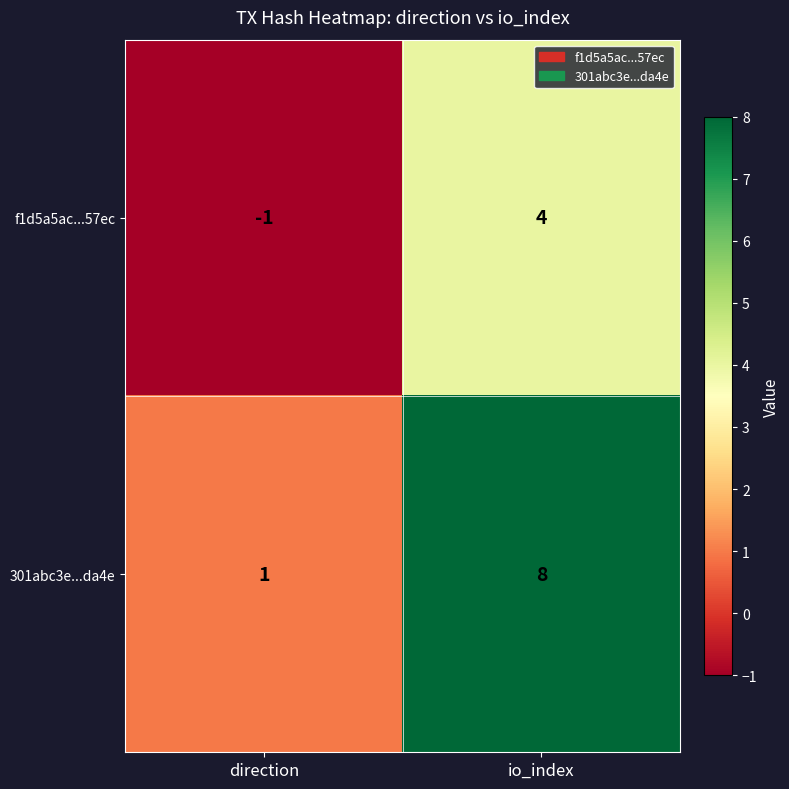

The value of 301abc3e...da4e at io_index is 8. True or false?

True